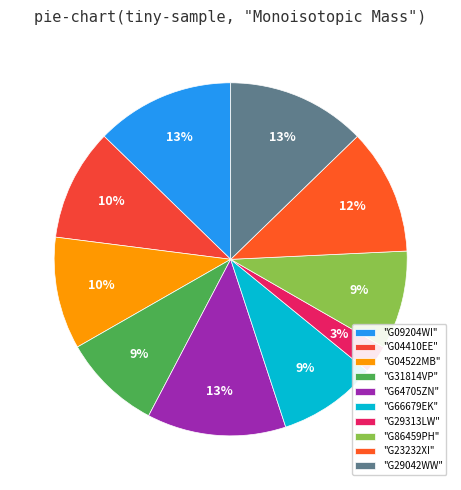

Is there any slice that represents more than half of the pie?

No